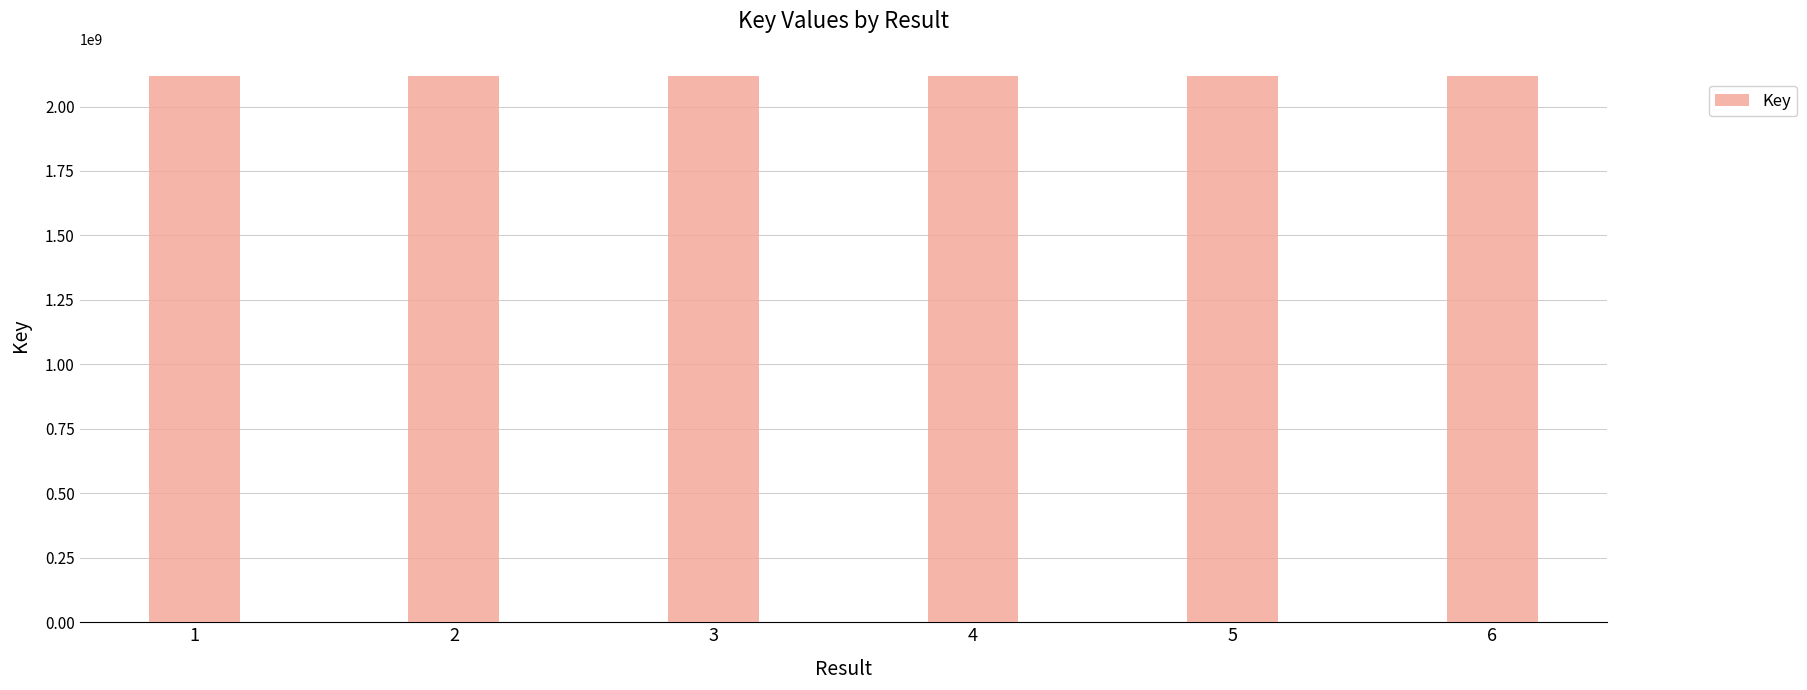

How many bars are there in total?

6